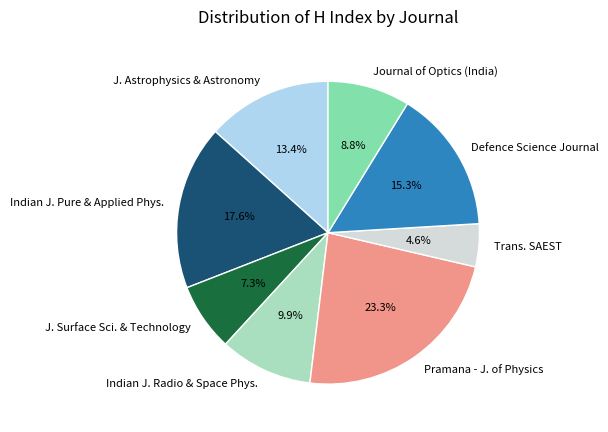

Approximately how many times larger is the value at Indian J. Pure & Applied Phys. compared to Trans. SAEST?

3.8